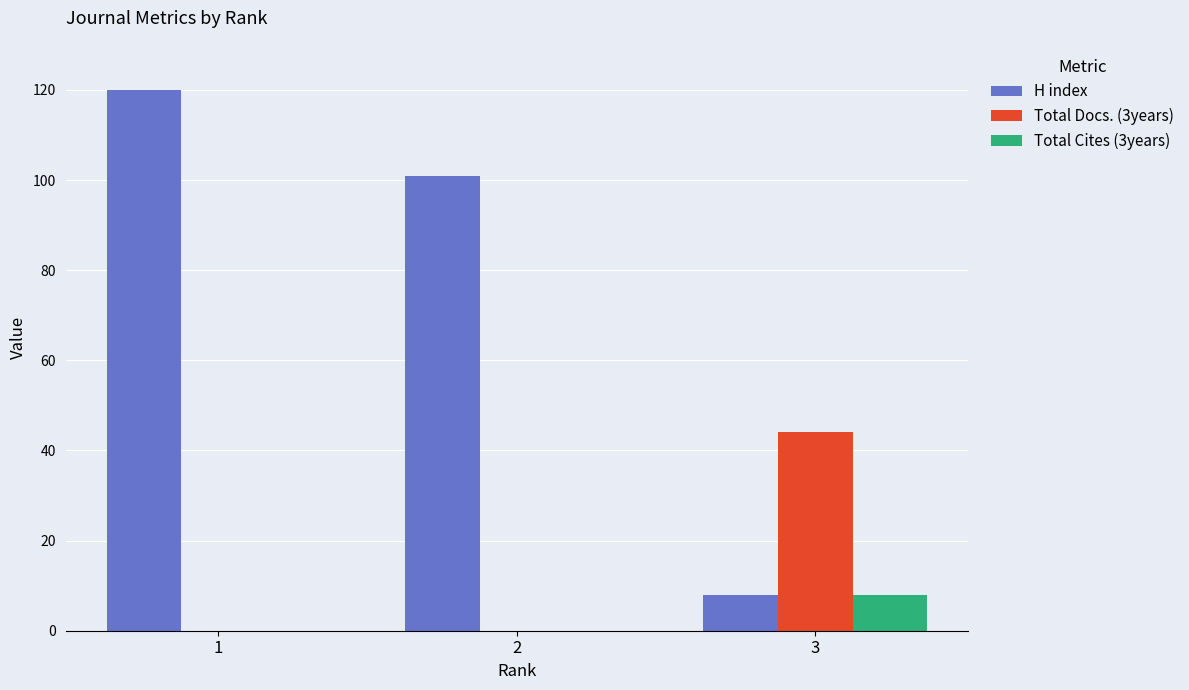

What is the approximate value of Total Cites (3years) at 3?

8